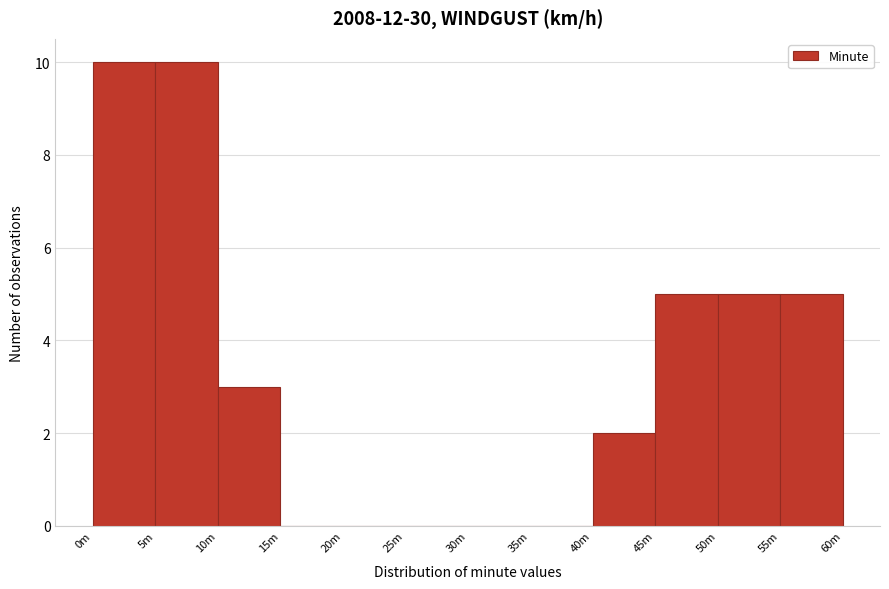

Reading left to right, what are all the values shown in this chart?

0m=10	5m=10	10m=3	15m=0	20m=0	25m=0	30m=0	35m=0	40m=2	45m=5	50m=5	55m=5